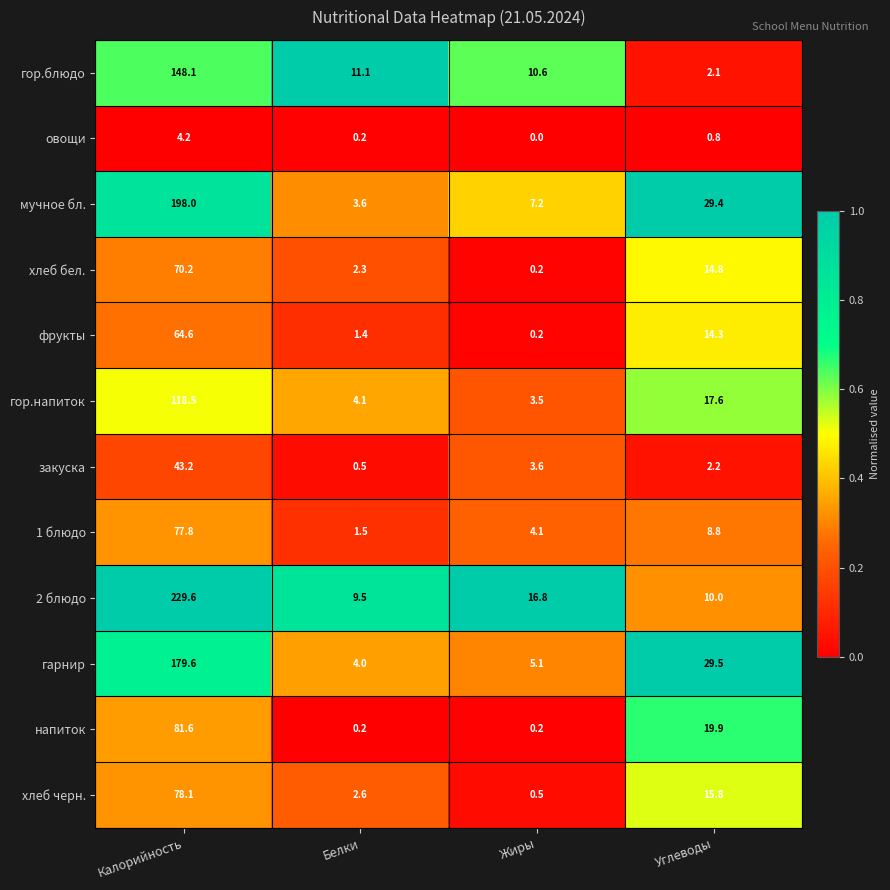

At Калорийность, list the series in order from smallest to largest.

овощи, закуска, фрукты, хлеб бел., 1 блюдо, хлеб черн., напиток, гор.напиток, гор.блюдо, гарнир, мучное бл., 2 блюдо